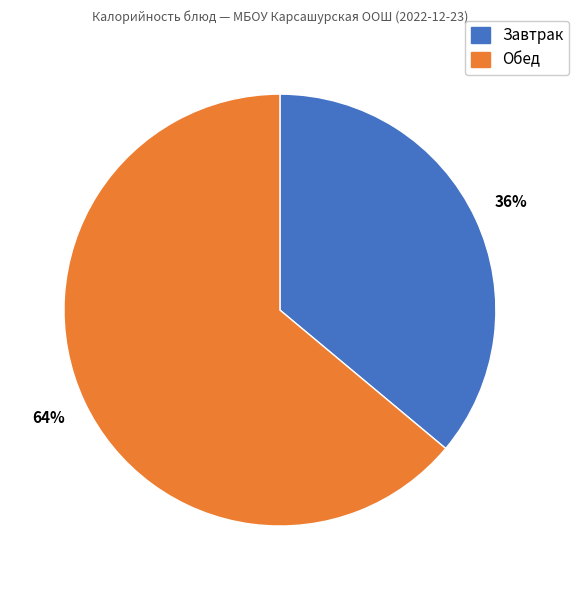

To the nearest percent, what is the difference between the largest and smallest slice percentages?

28%